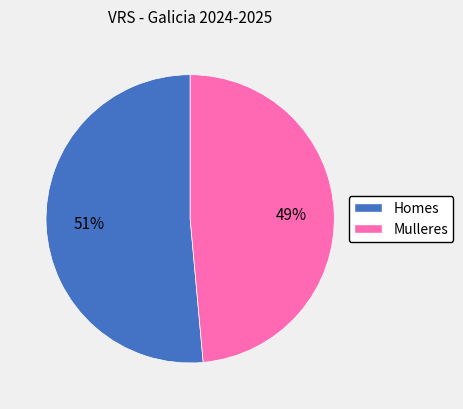

Is it true that Mulleres is 41% of the pie?

False